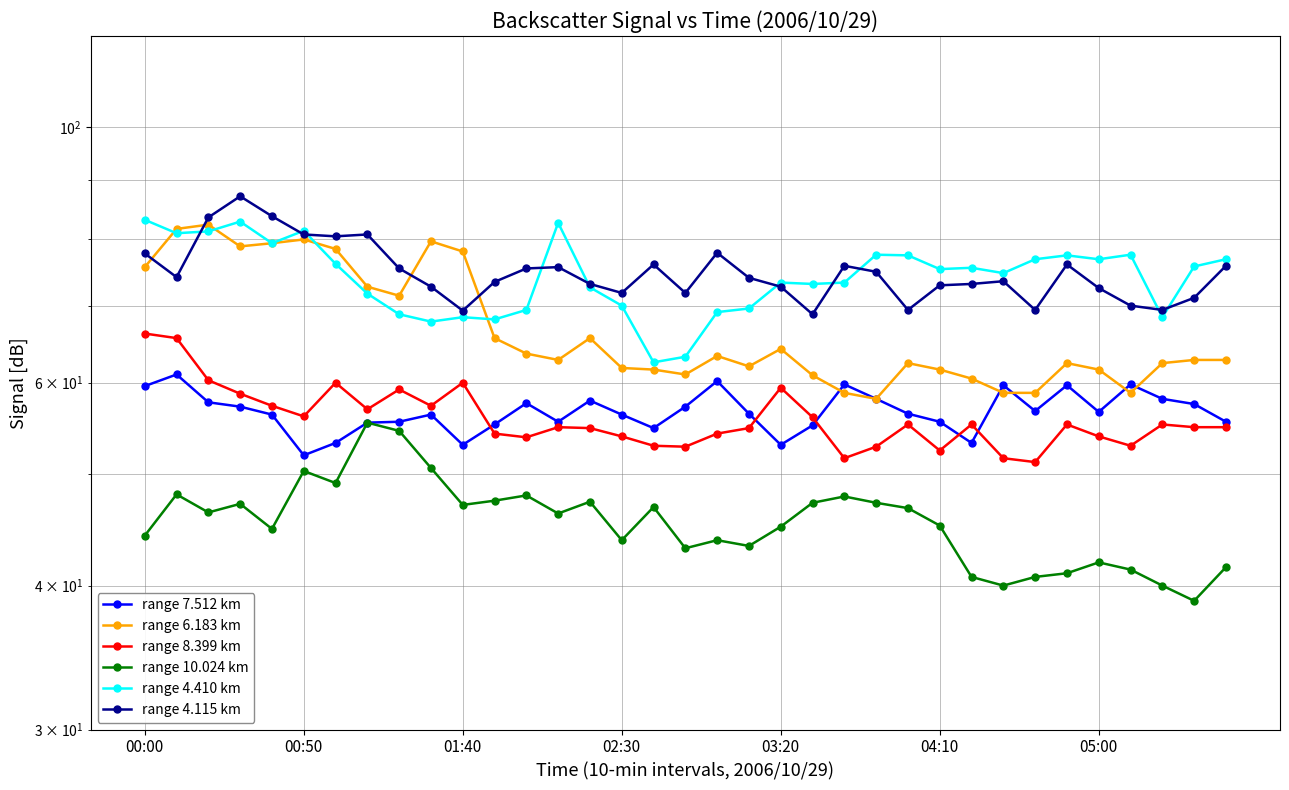

What is the smallest value displayed?

38.8